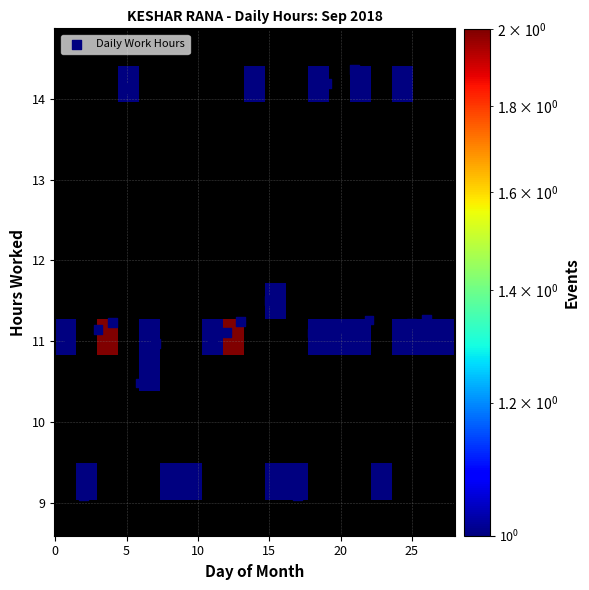

What is the range of Y values (max minus min)?

5.3